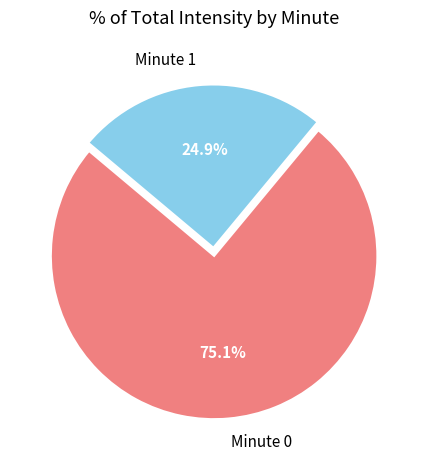

Do Minute 0 and Minute 1 together represent more than half of the pie?

Yes